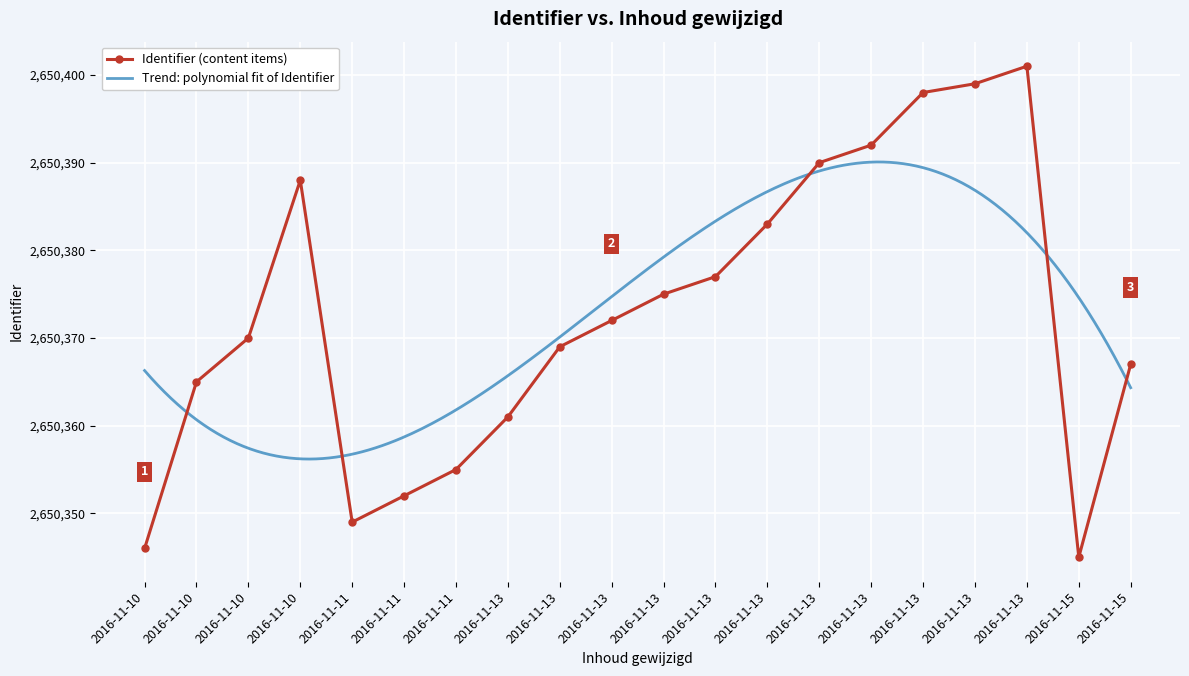

True or false: the data shows 1813313 at 2016-11-10.

False